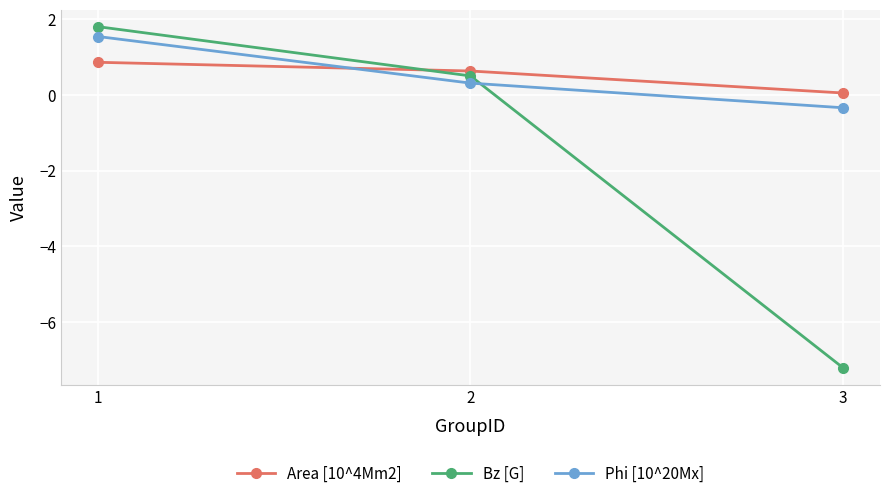

Which series has the widest spread of values?

Bz [G]